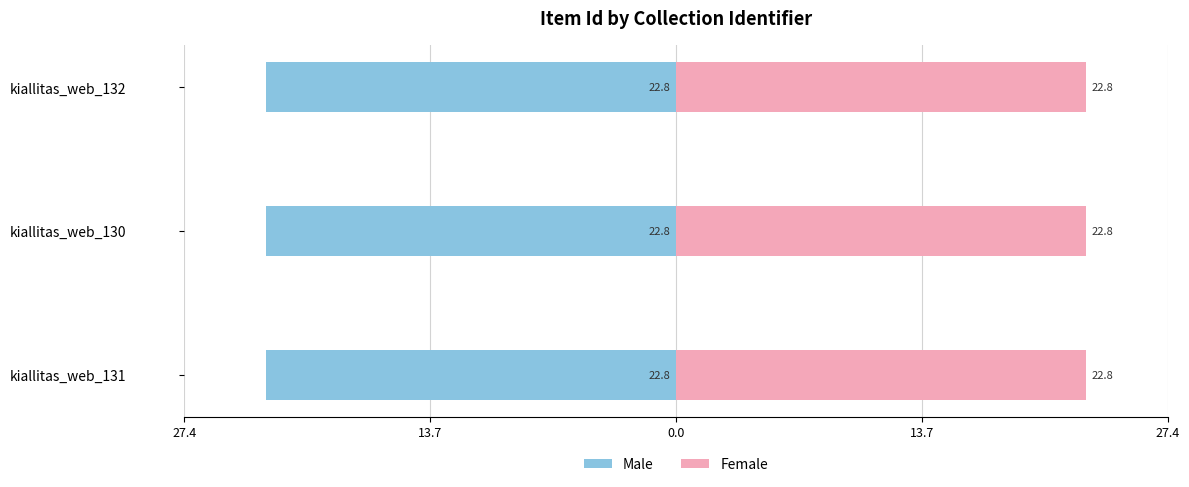

How many distinct data groups are displayed?

2